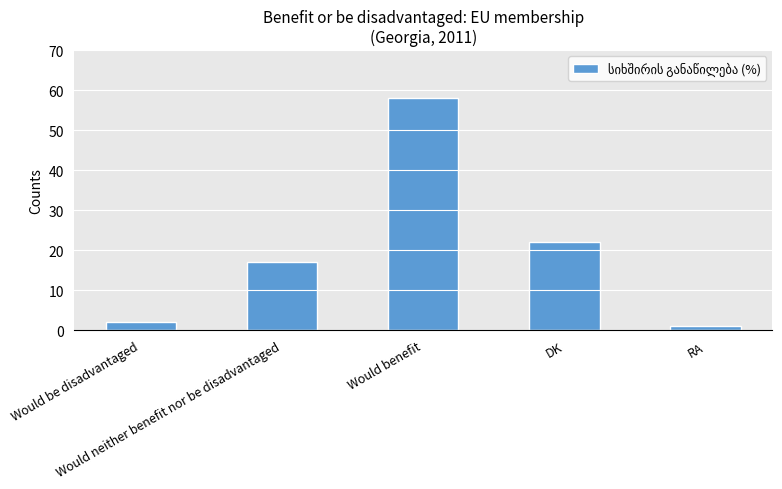

The value at Would neither benefit nor be disadvantaged is 23. True or false?

False